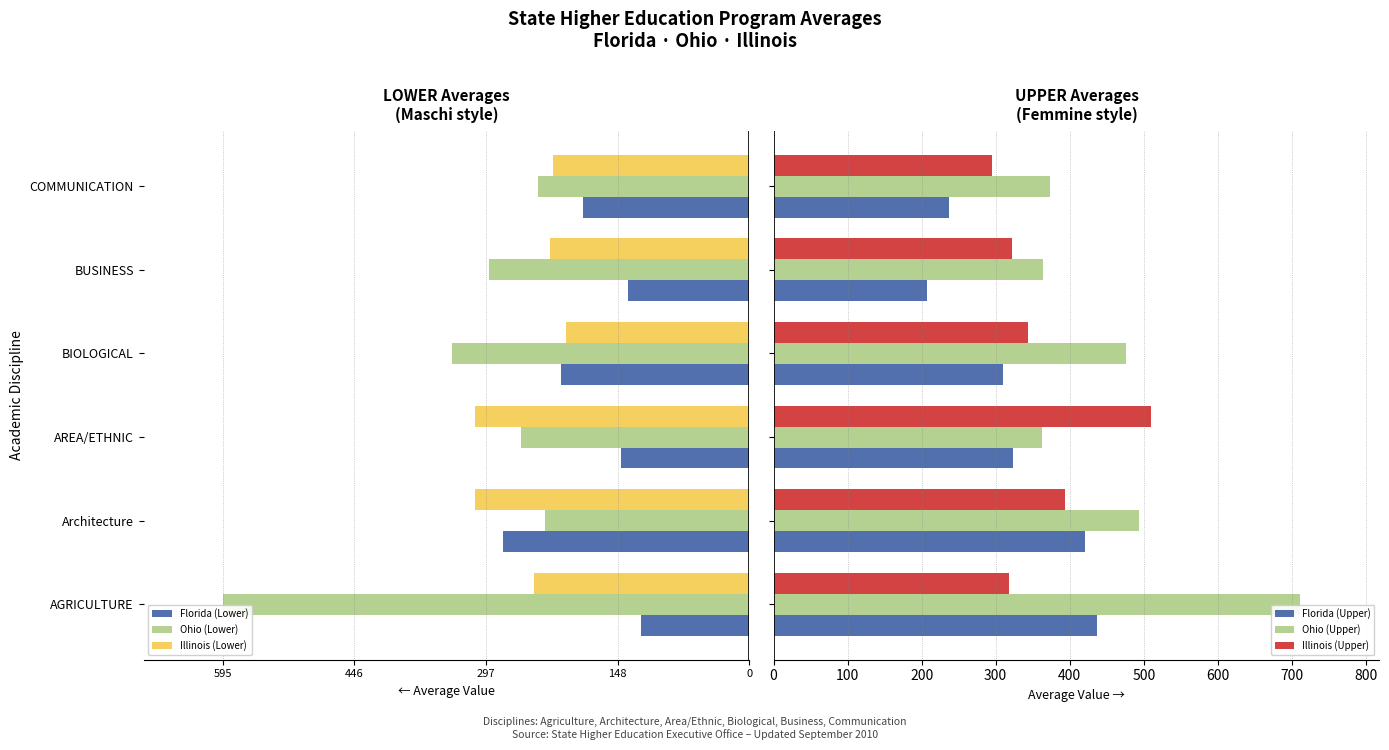

Count the number of data series in this chart.

6